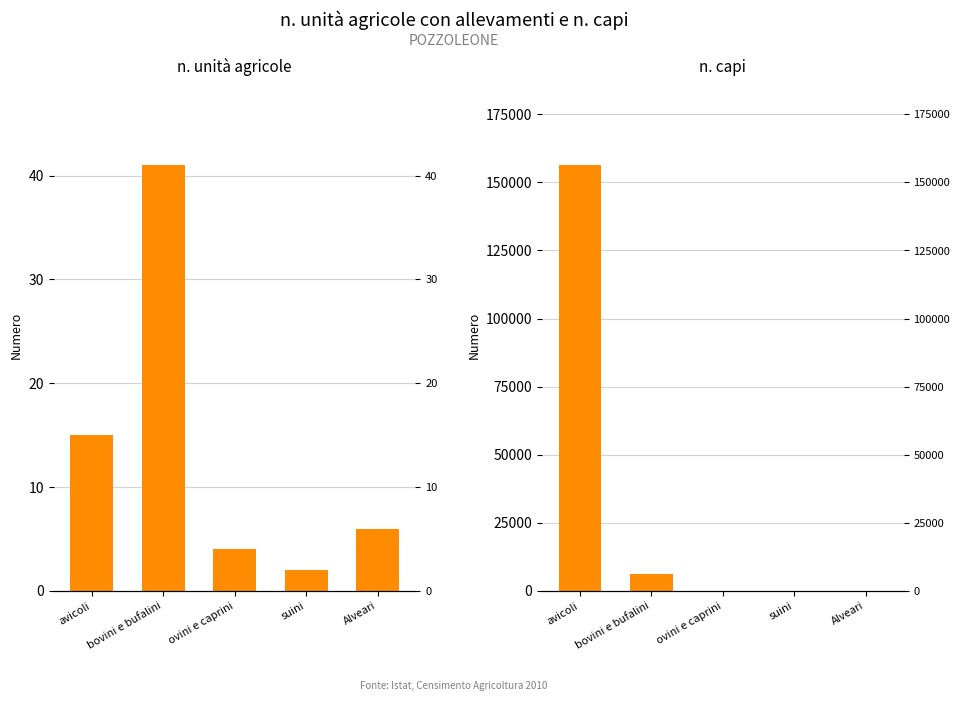

How many data points in n. capi are less than 120?

2